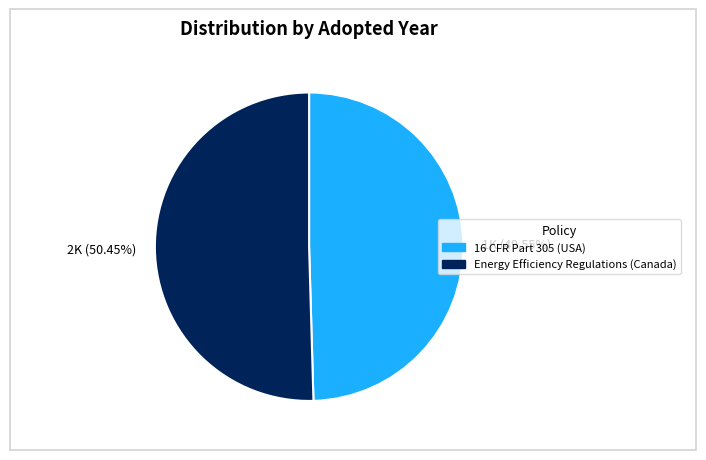

Do Energy Efficiency Regulations (Canada) and 16 CFR Part 305 (USA) together represent more than half of the pie?

Yes